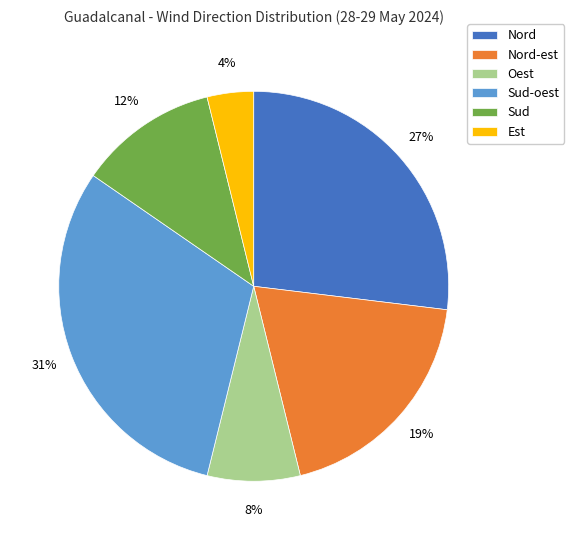

Is there any slice that represents more than half of the pie?

No